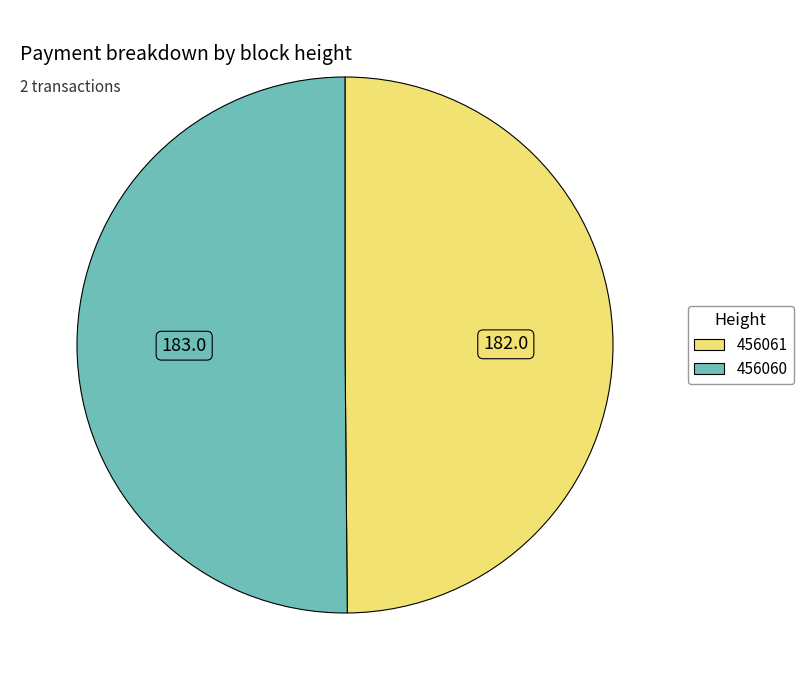

Combined, do 456061 and 456060 account for over 50%?

Yes